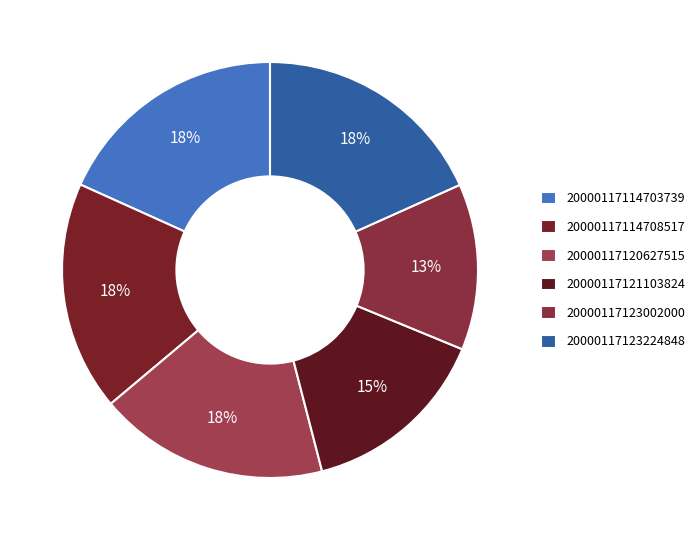

Approximately how many times larger is the value at 20000117123224848 compared to 20000117114708517?

1.0